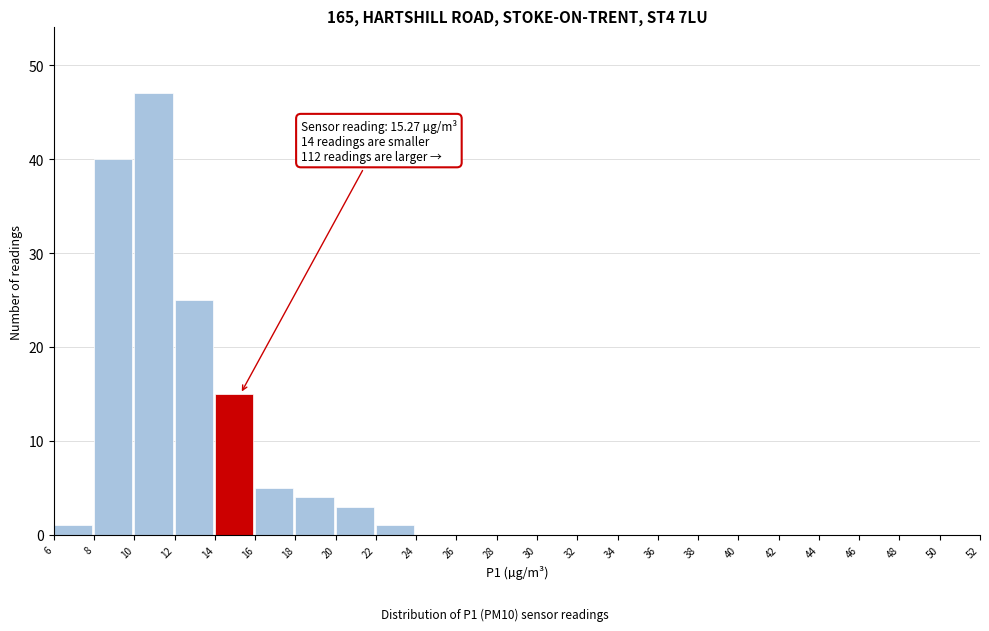

Over which range of the x-axis is the bar tallest?

10 to 12